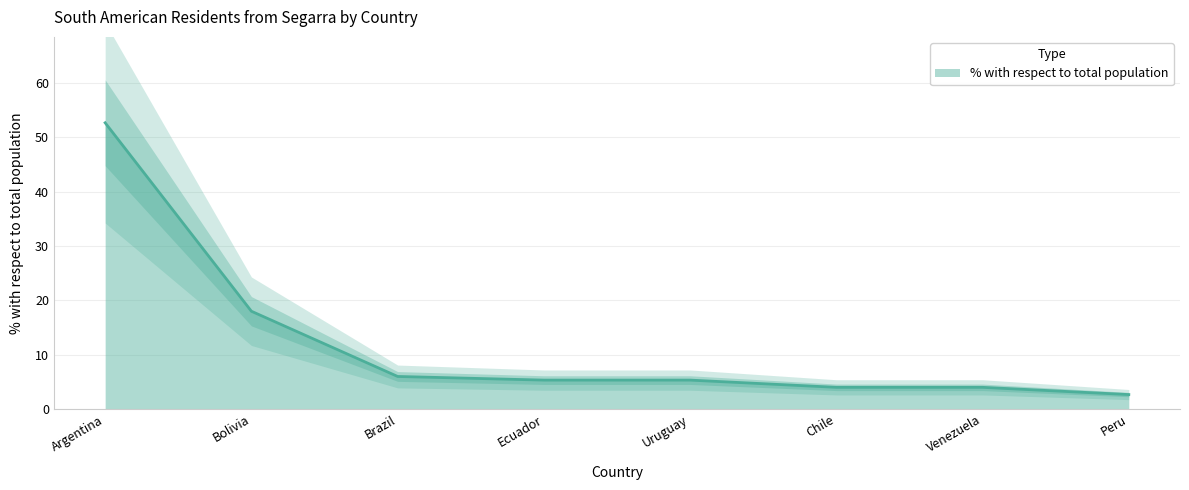

Which has a higher value, Uruguay or Ecuador?

Uruguay